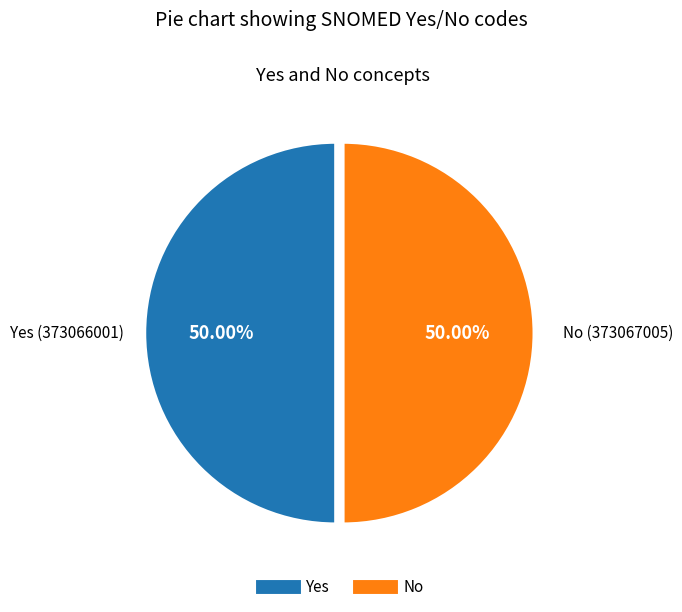

What is the ratio of the value at Yes to the value at No?

1.0